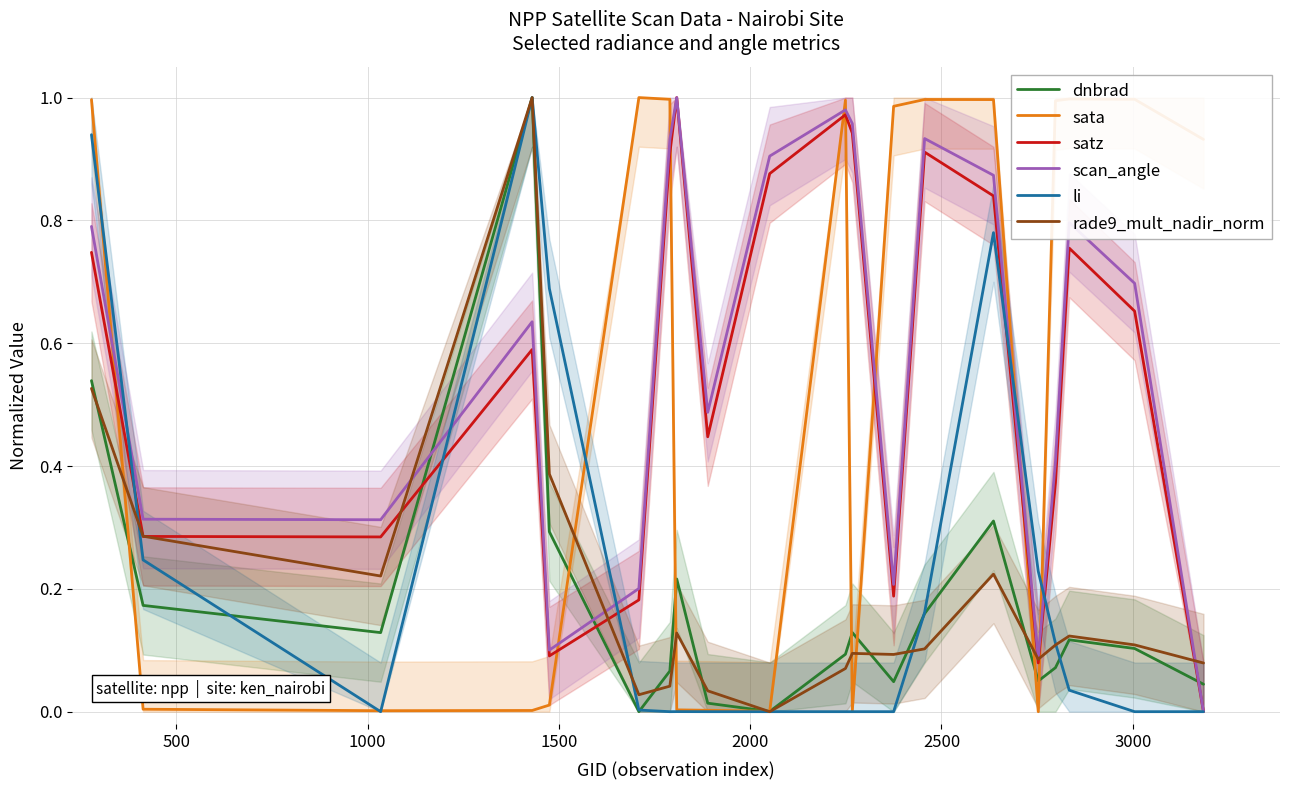

True or false: sata and scan_angle cross at least once.

True